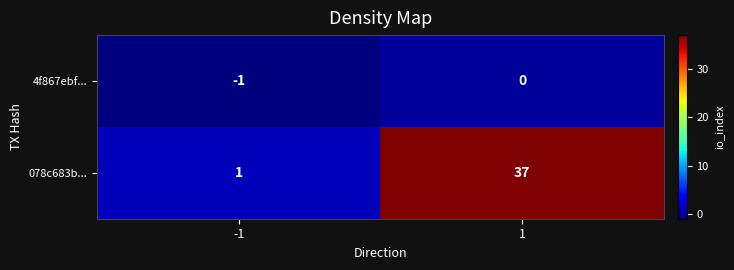

What is the difference between the maximum and minimum values in the 078c683b... series?

36